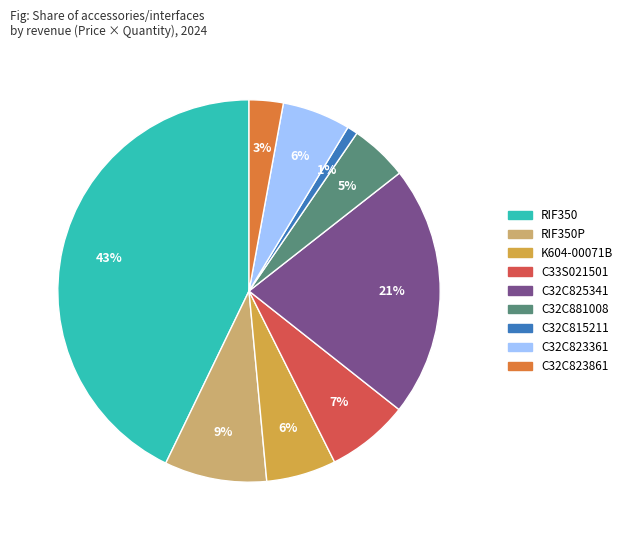

Is there any slice that represents more than half of the pie?

No